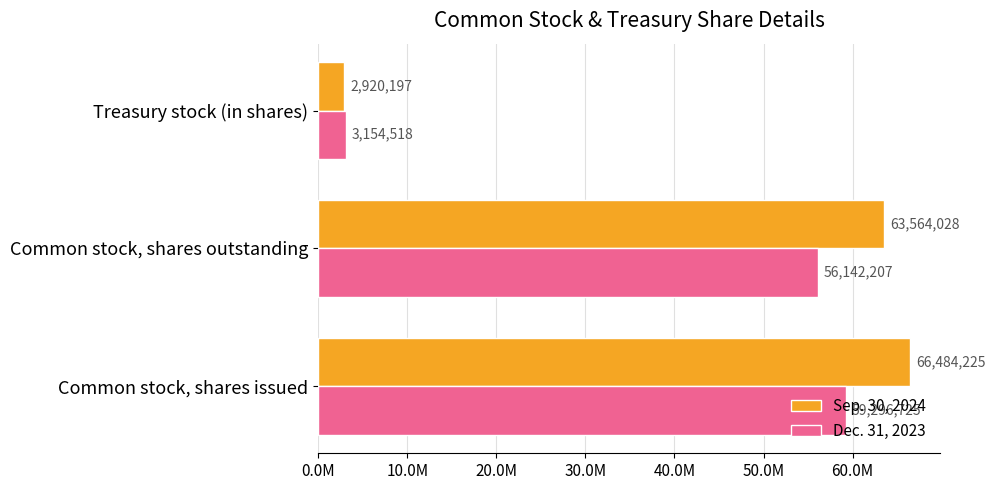

What are all the series names shown in the legend?

Sep. 30, 2024, Dec. 31, 2023